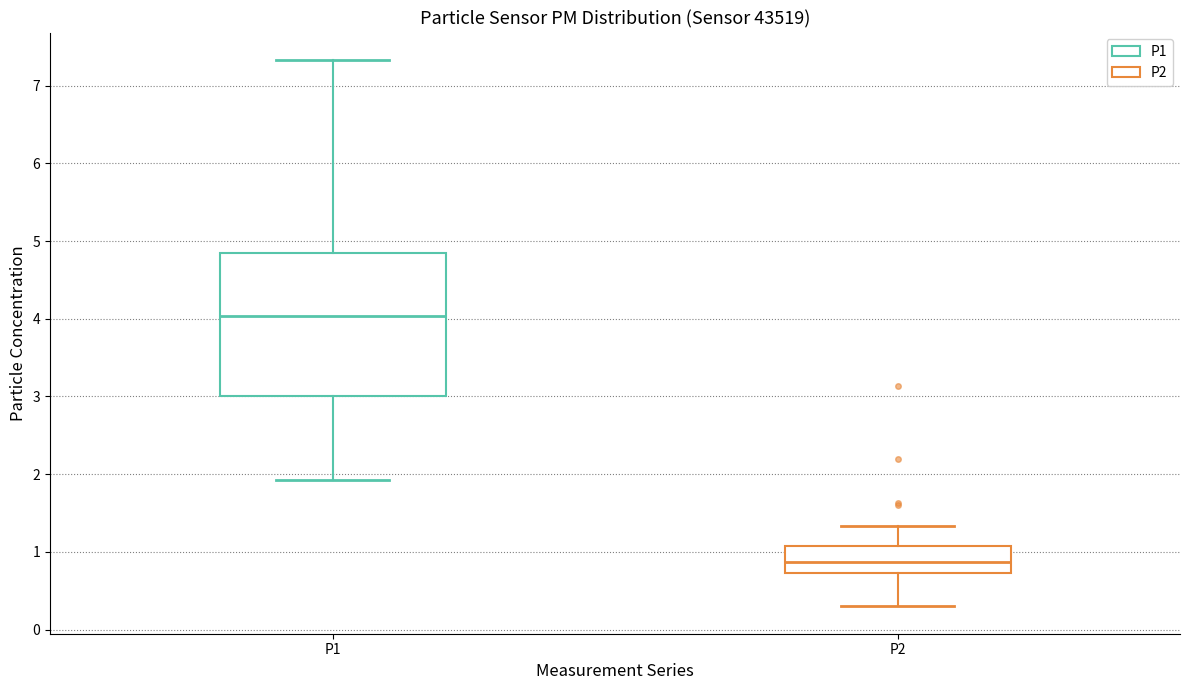

Reading left to right, transcribe this box plot: for each box, give where its median line is, the range the box spans, and where its two whiskers end, as read against the y-axis. The values are not printed on the chart, so give them approximately, as read against the axis.

P1: median 4.0, box 3.0 to 4.8, whiskers 1.9 to 7.3
P2: median 0.9, box 0.7 to 1.1, whiskers 0.3 to 1.3